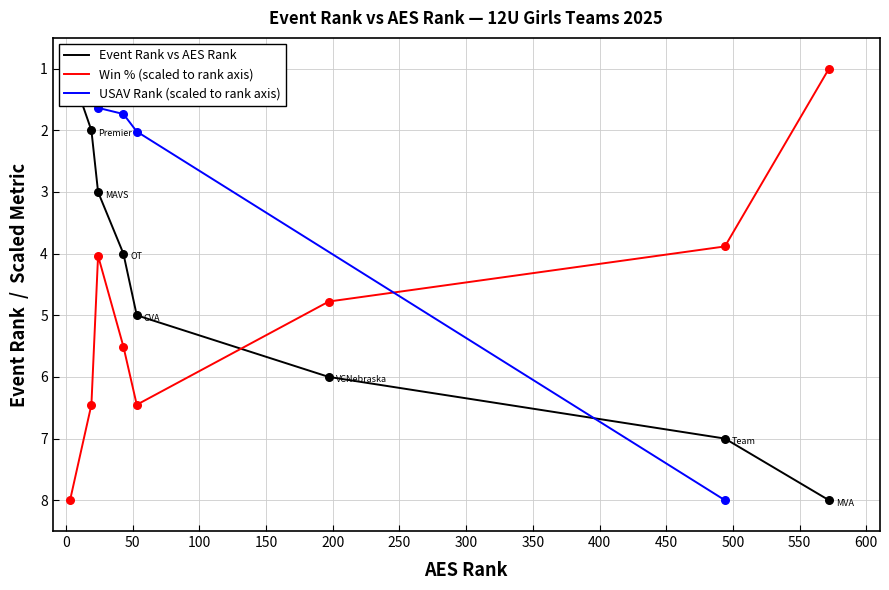

What is the lowest value of the Win % (scaled to rank axis) series?

1.0